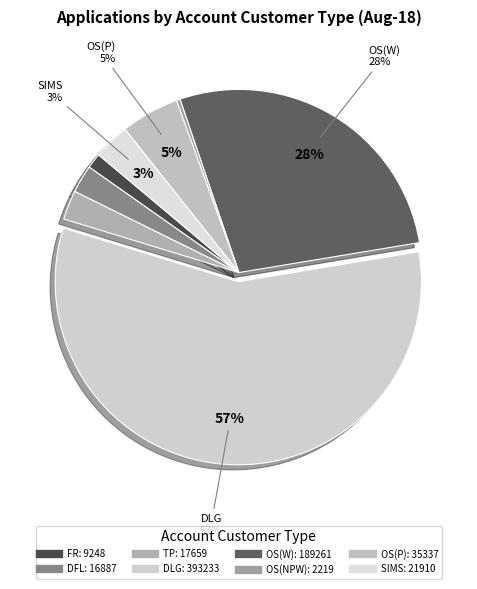

Does any single category account for the majority?

Yes